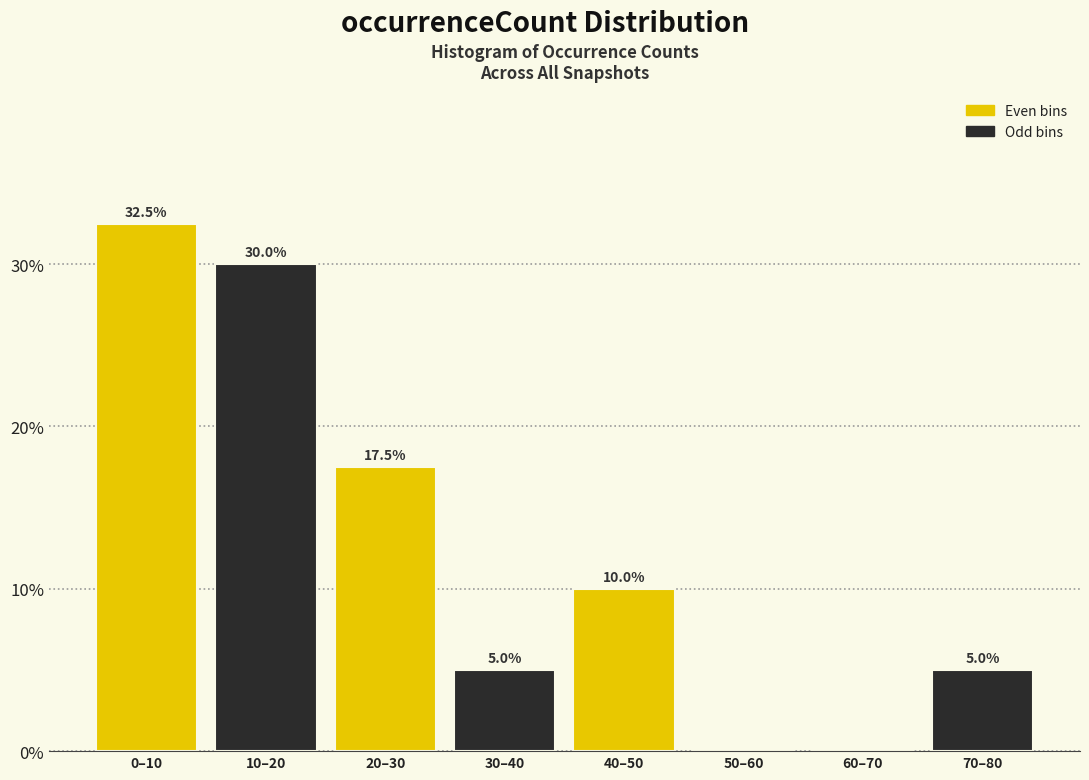

Reading left to right, what are all the values shown in this chart?

0–10=32.5	10–20=30.0	20–30=17.5	30–40=5.0	40–50=10.0	50–60=0.0	60–70=0.0	70–80=5.0